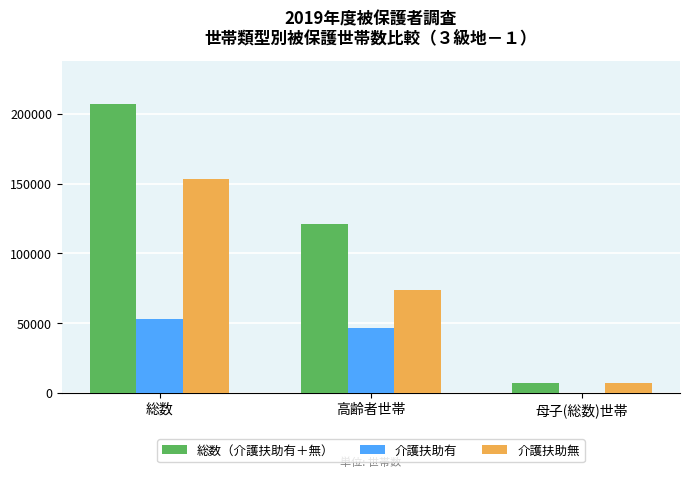

How many groups of bars are there?

3